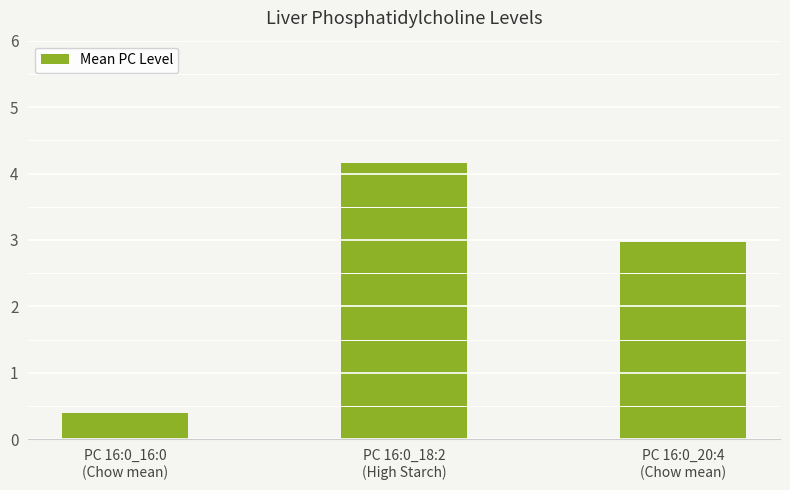

Reading left to right, extract all data points from this chart.

PC 16:0_16:0
(Chow mean)=0.4	PC 16:0_18:2
(High Starch)=4.2	PC 16:0_20:4
(Chow mean)=3.0